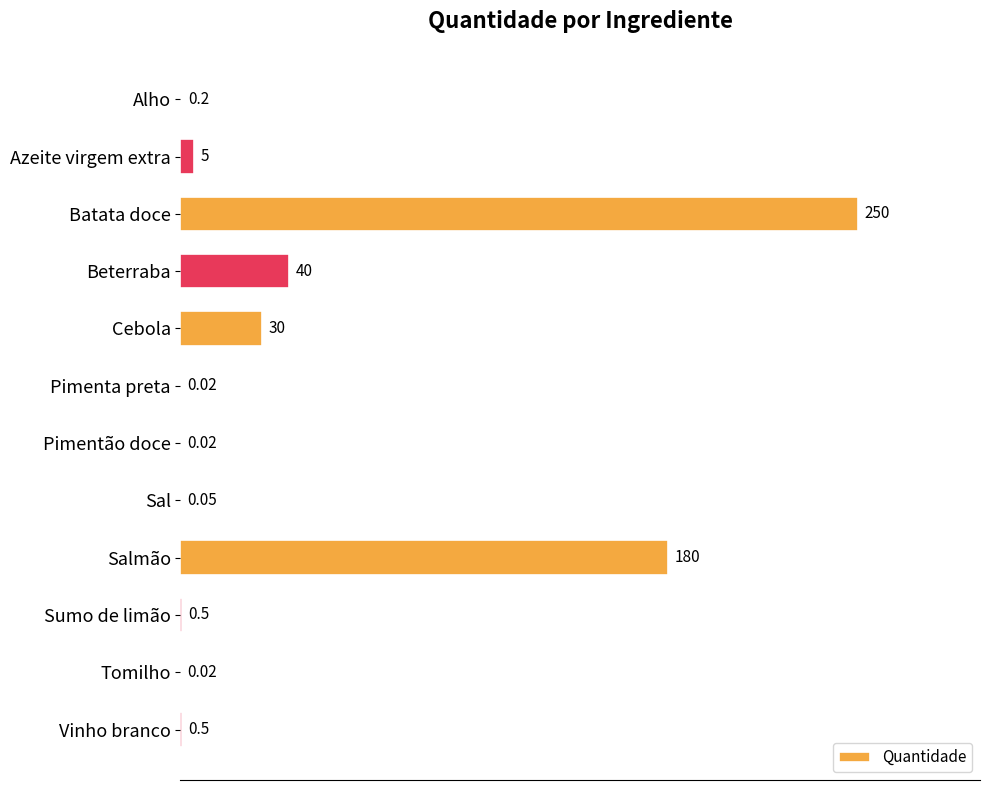

At which label is the value closest to 125?

Salmão